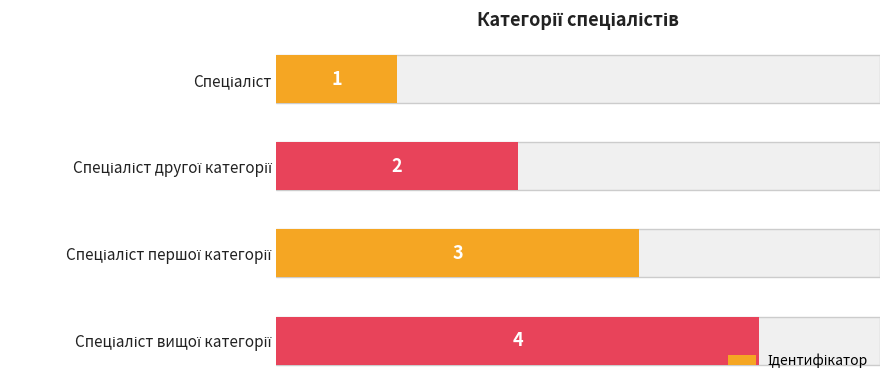

What is the difference between the second highest and minimum values?

2